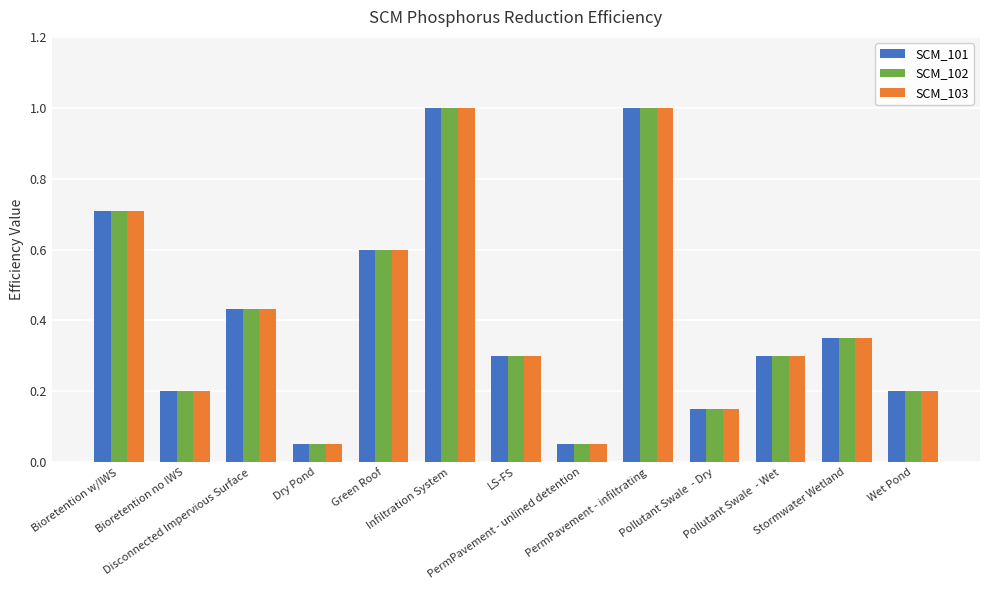

At how many categories does at least one series exceed 0?

13